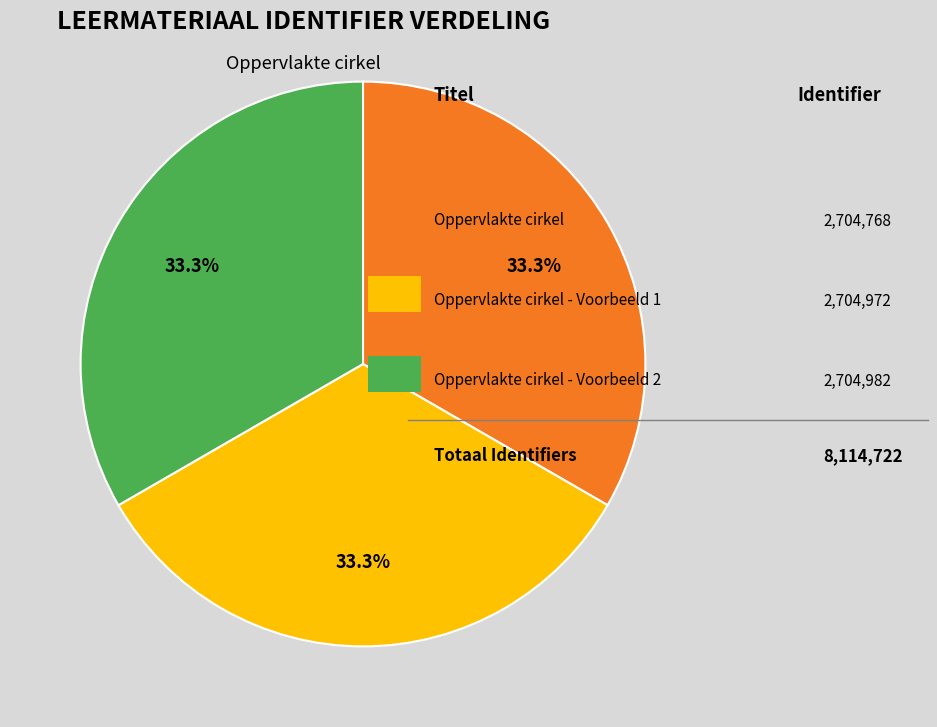

How many segments does this pie chart have?

3